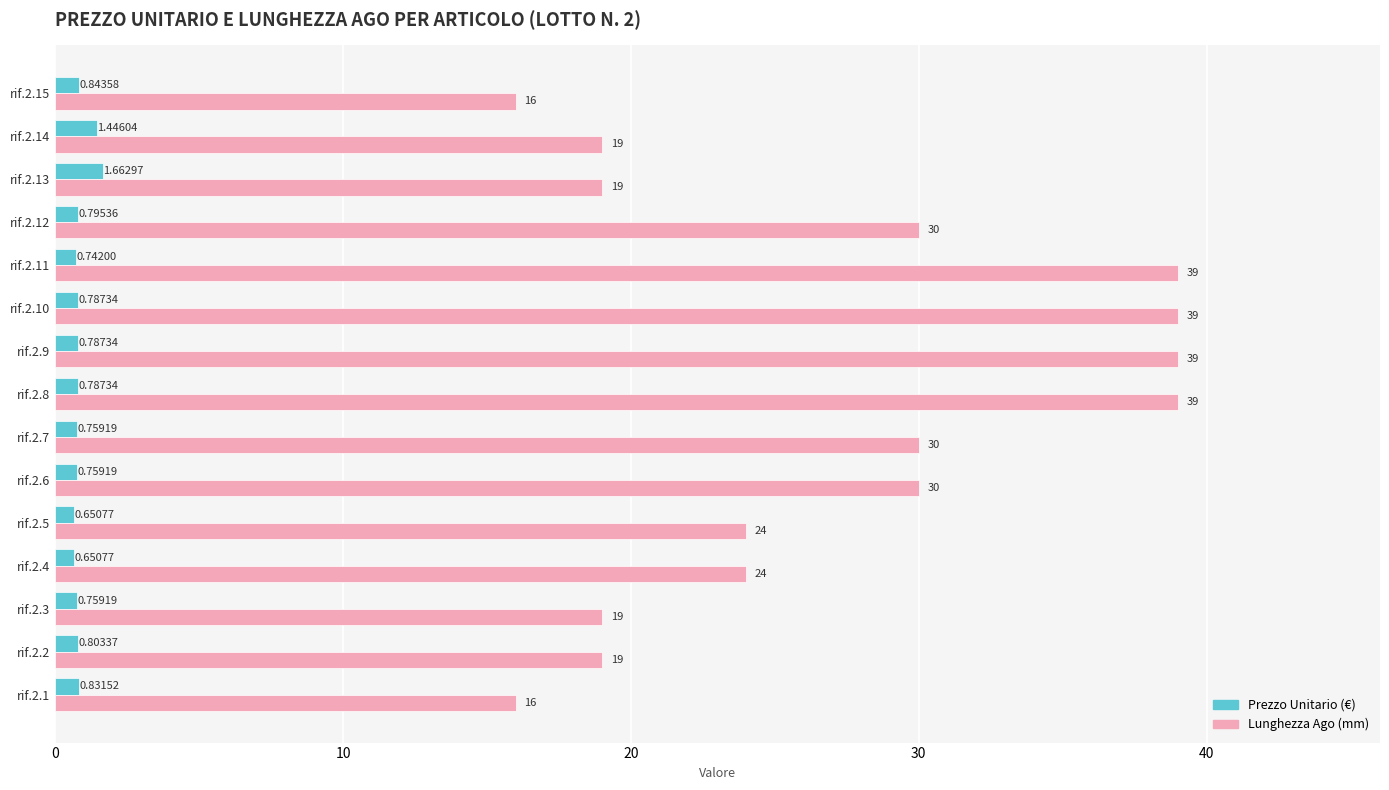

Which series changed the most between rif.2.4 and rif.2.8?

Lunghezza Ago (mm)